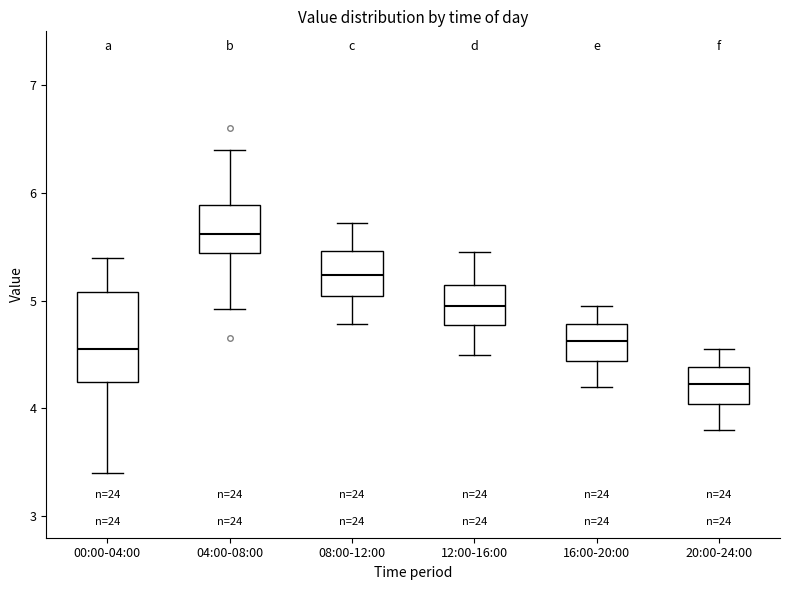

Comparing the boxes themselves (not the whiskers), which one is the tallest?

00:00-04:00